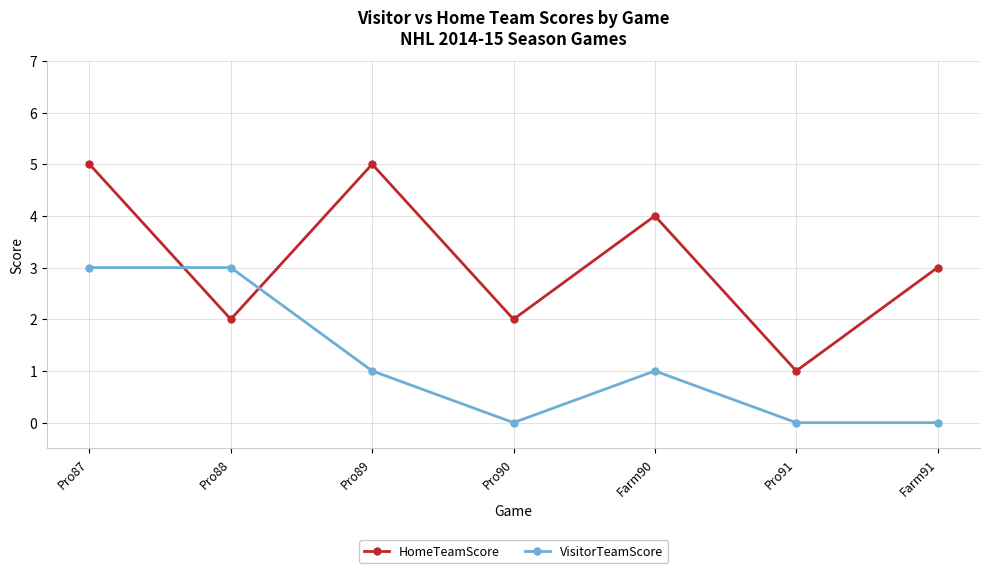

At which label does HomeTeamScore first exceed 3?

Pro87